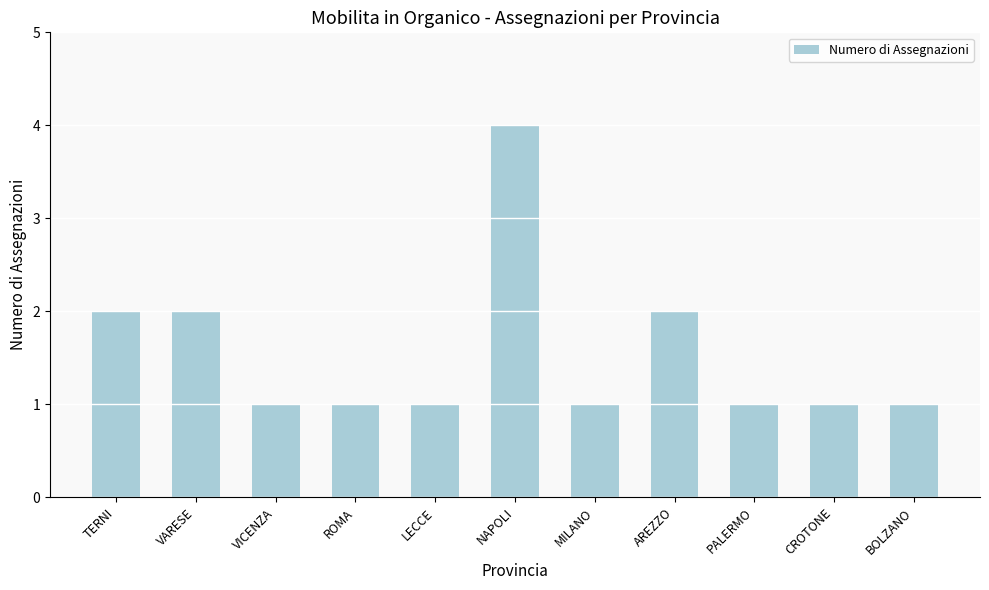

Approximately how many times larger is the value at TERNI compared to NAPOLI?

0.5